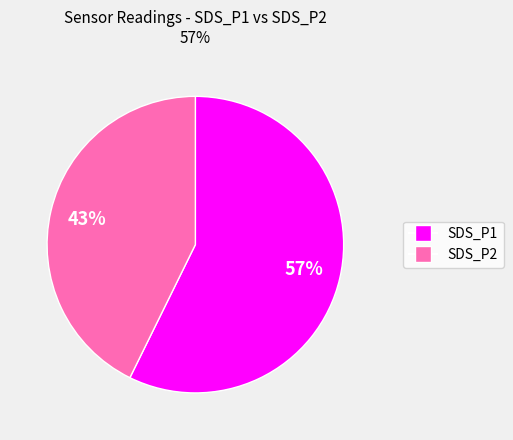

To the nearest percent, what portion does SDS_P2 represent?

43%